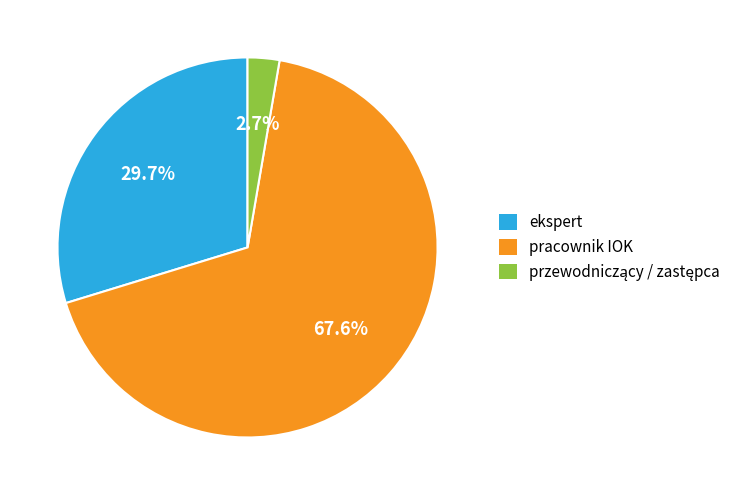

How many slices are in this pie chart?

3